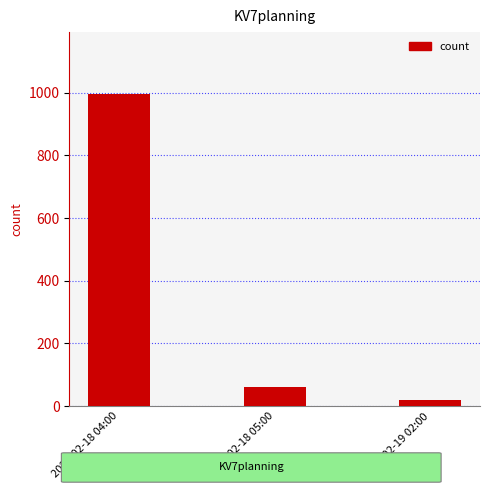

What is the average value?

358